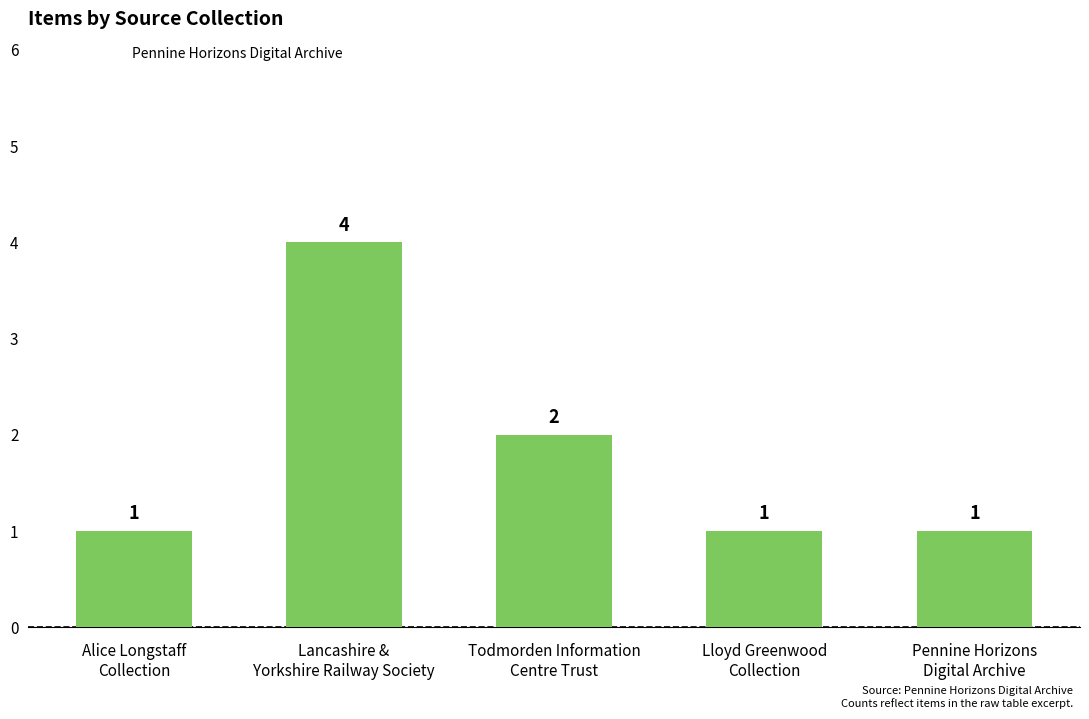

What position from the left is Alice Longstaff
Collection?

1